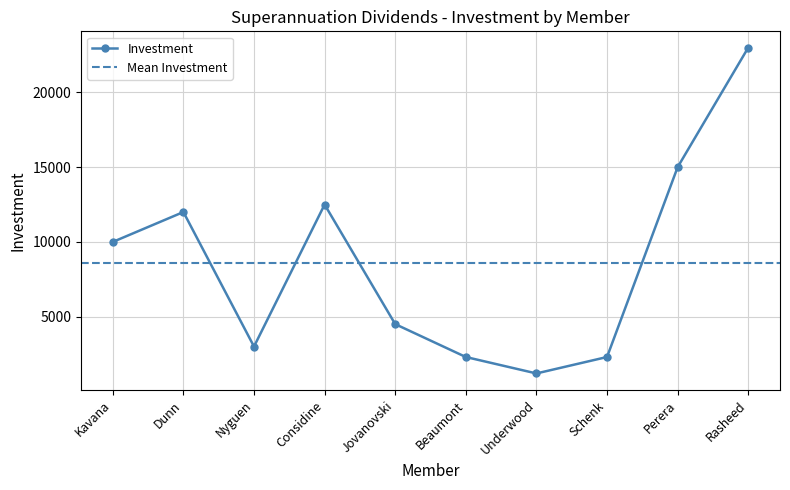

What position from the left is Considine?

4